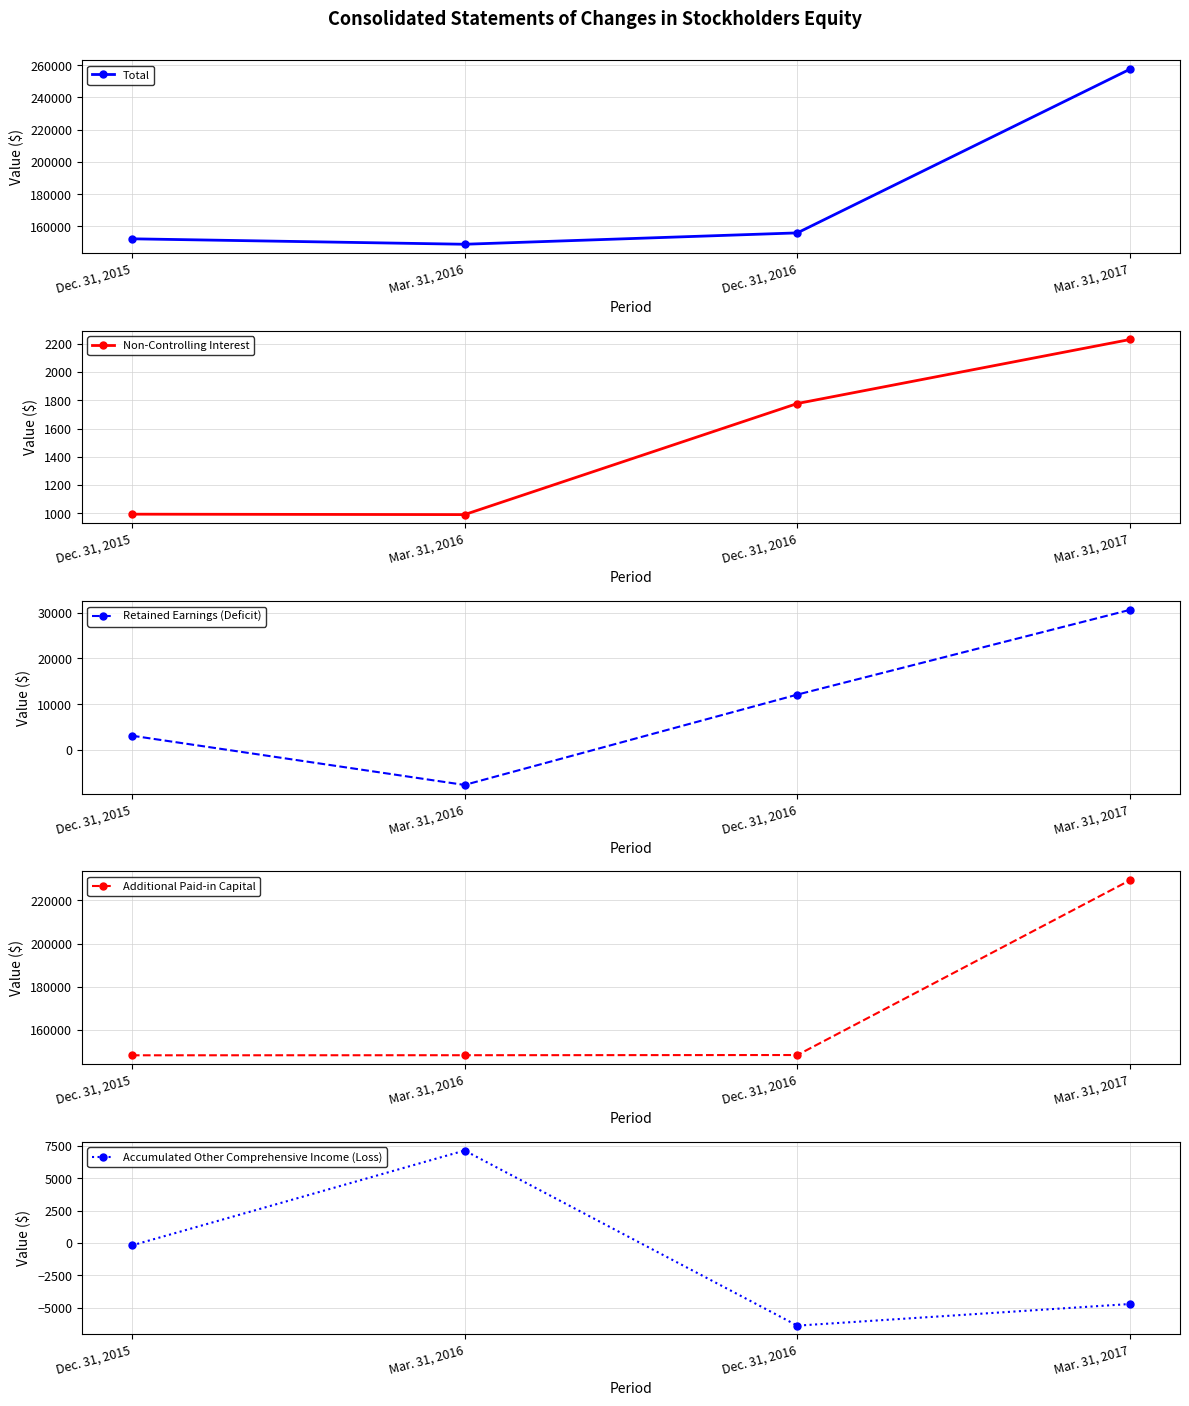

Which series has the largest range (max minus min)?

Total